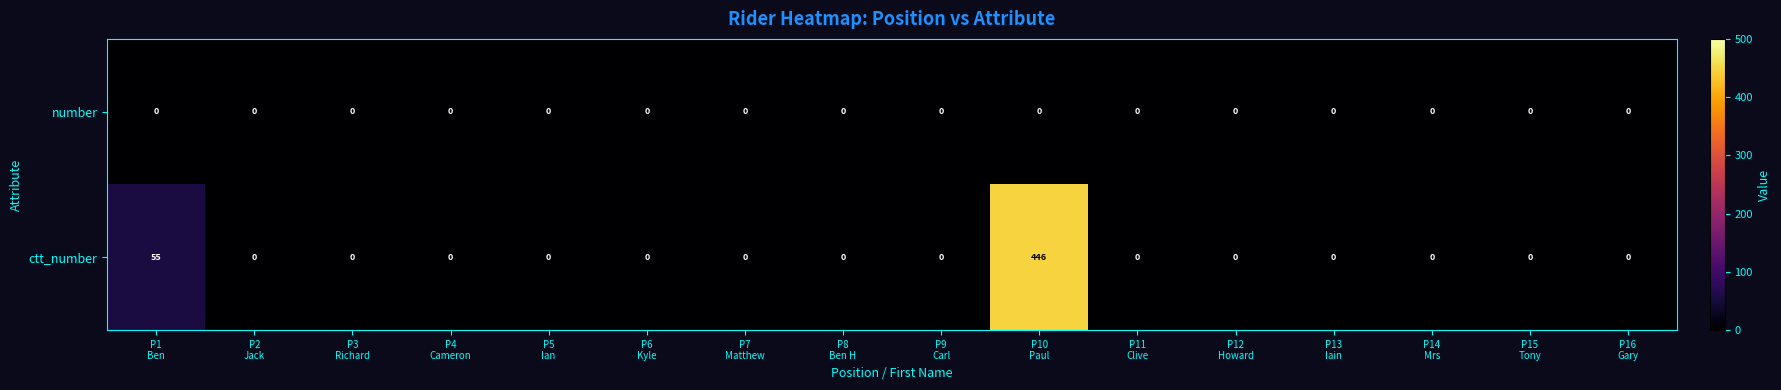

Which series has the largest total across all categories?

ctt_number